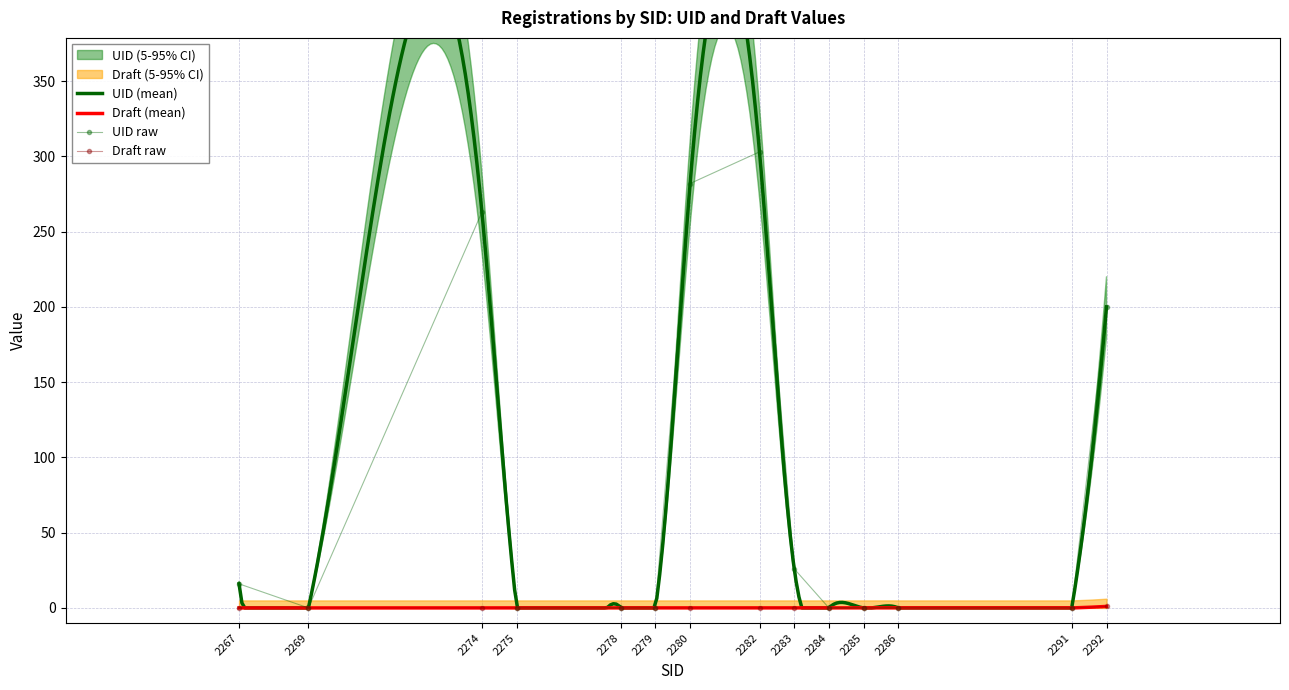

How many values in UID are above zero?

6